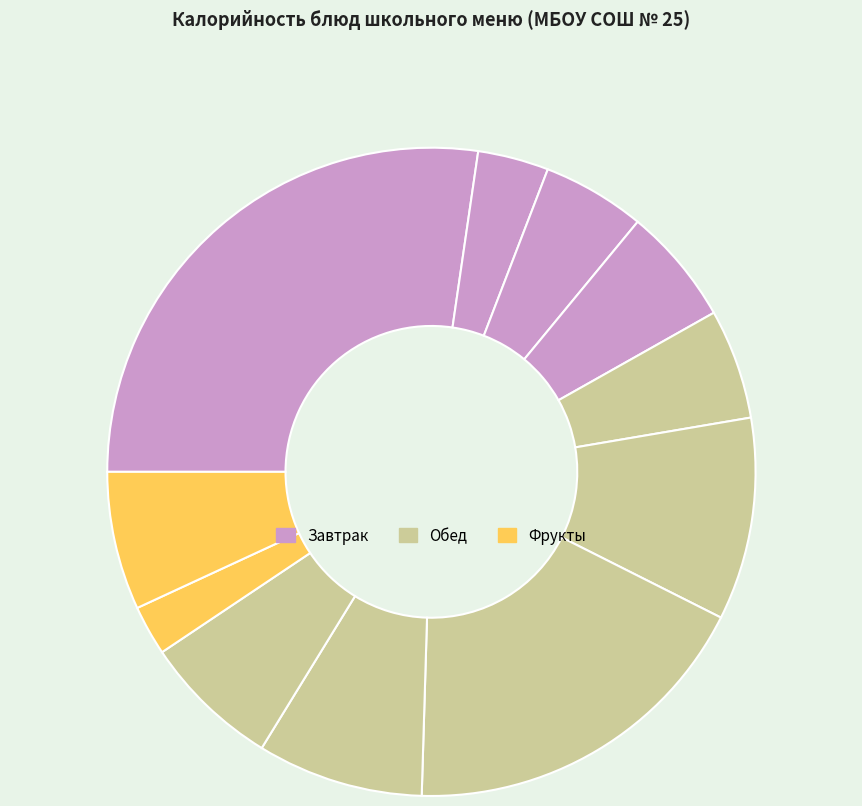

Rank the categories by value from highest to lowest.

Запеканка творожная, Куриное филе с соусом, Суп картофельный, Компот из яблок, Банан, Хлеб пшеничный (обед), Йогурт, Икра свекольная, Хлеб пшеничный (завтрак), Чай с сахаром, Хлеб ржаной